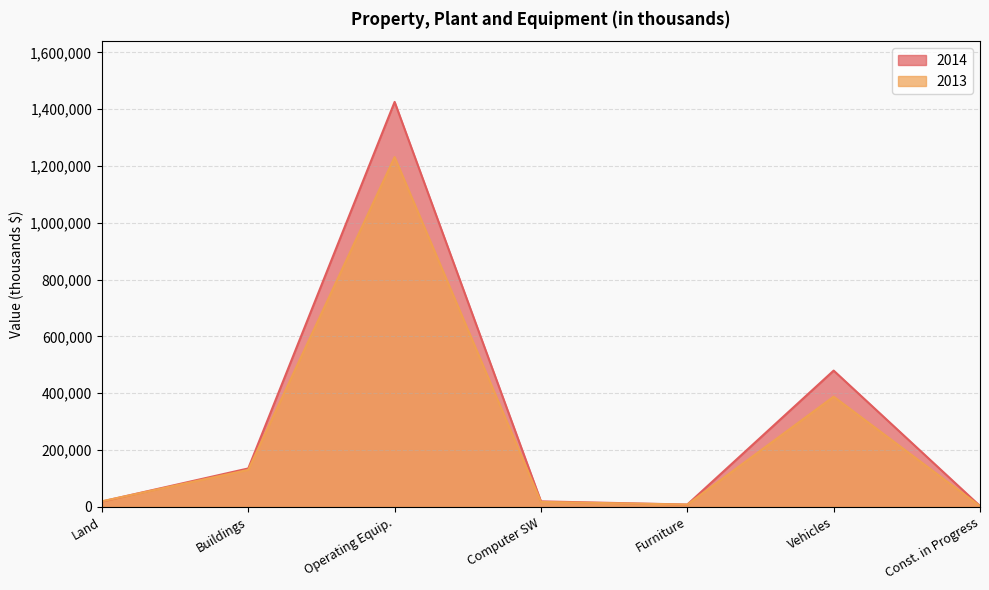

What is the total value across all series at Buildings?

265066